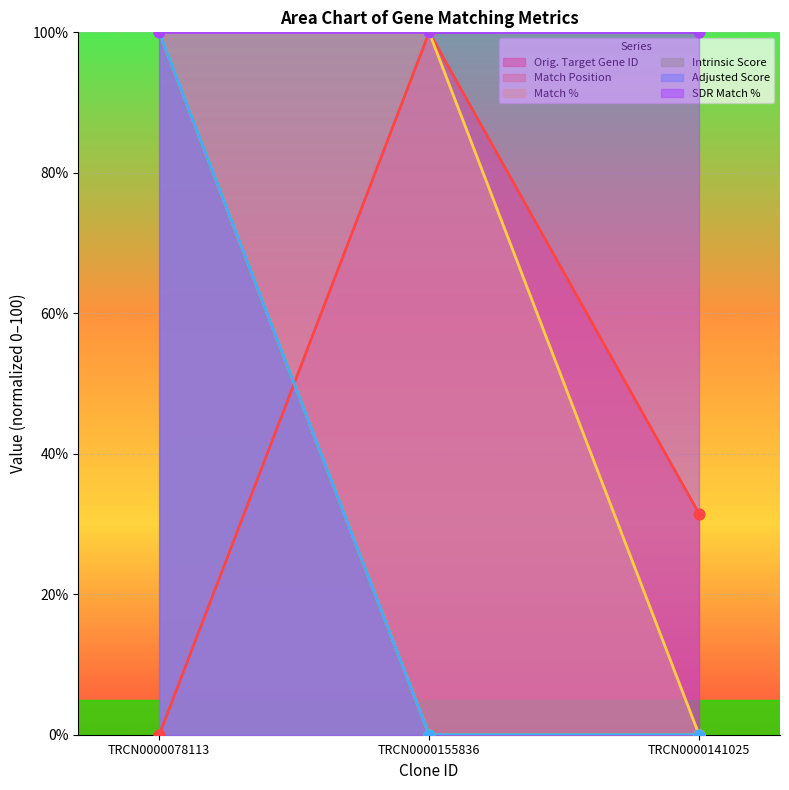

Which series has the largest Y range (max minus min)?

Orig. Target Gene ID